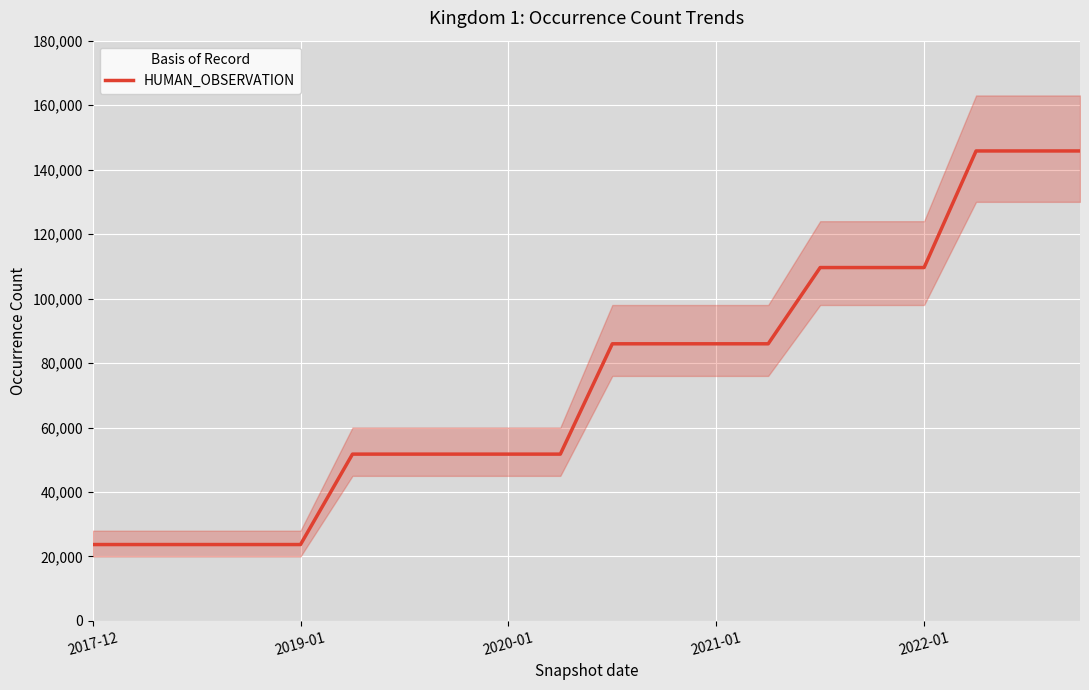

What is the maximum value for HUMAN_OBSERVATION?

145790